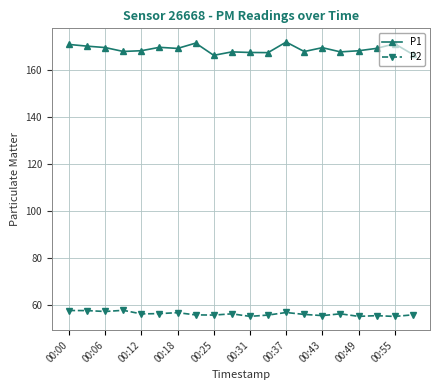

True or false: P2 has more than 1 points higher than both neighbors.

True